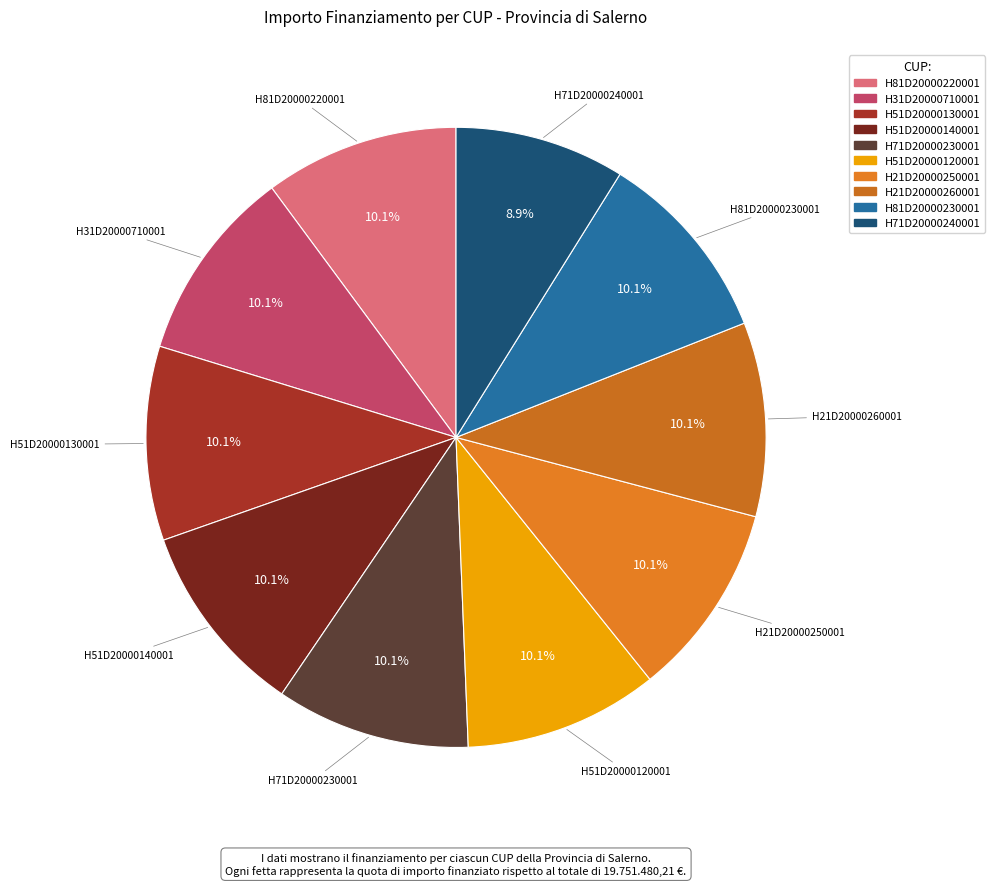

Which slice is the smallest?

H71D20000240001